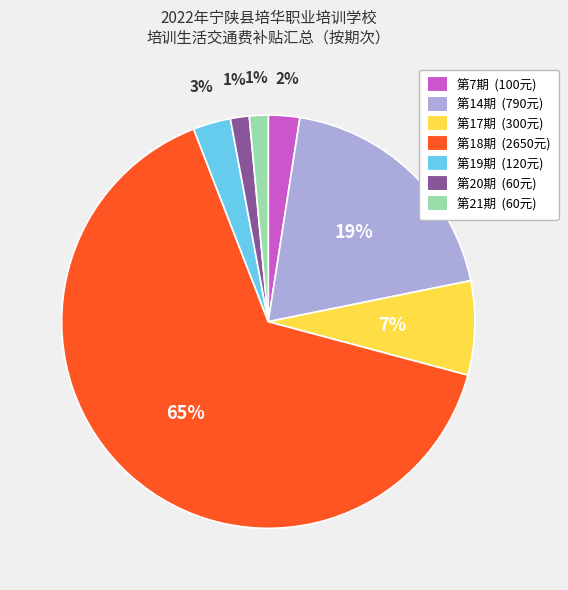

What percentage is the 第17期 slice, to the nearest percent?

7%